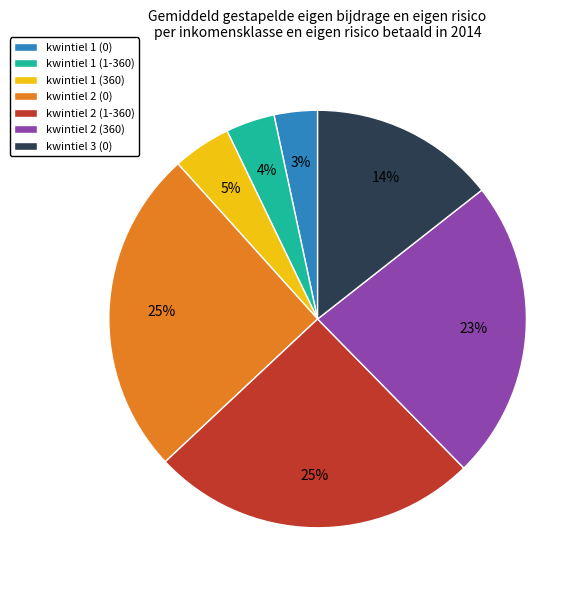

Is the sum of kwintiel 1 (360) and kwintiel 3 (0) greater than half?

No